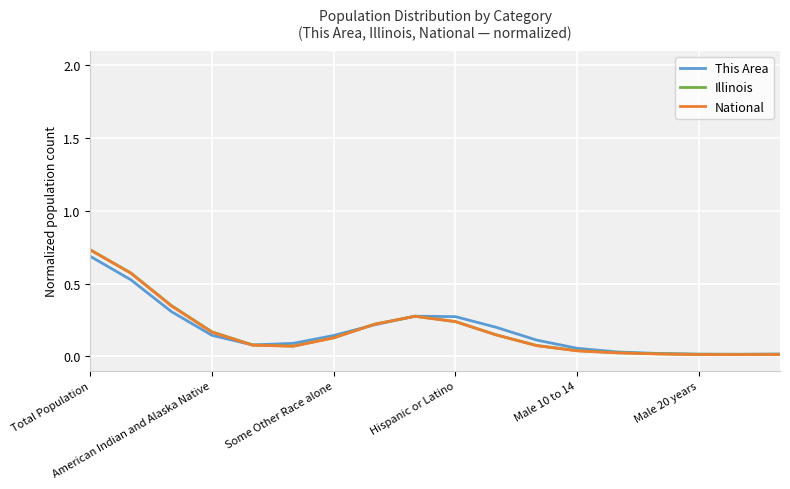

List the series in order of their overall mean, lowest first.

National, Illinois, This Area